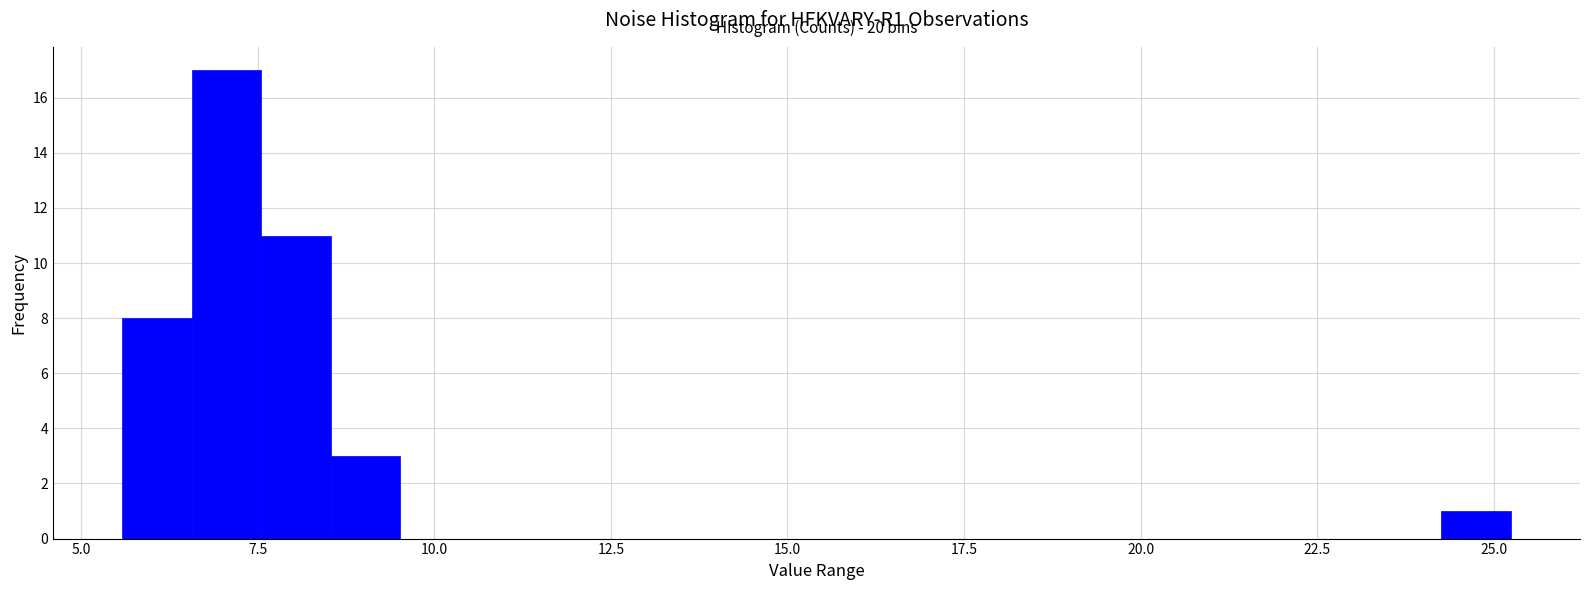

Around what value on the x-axis is the tallest bar? Give the approximate position of its centre, as read against the axis.

7.0